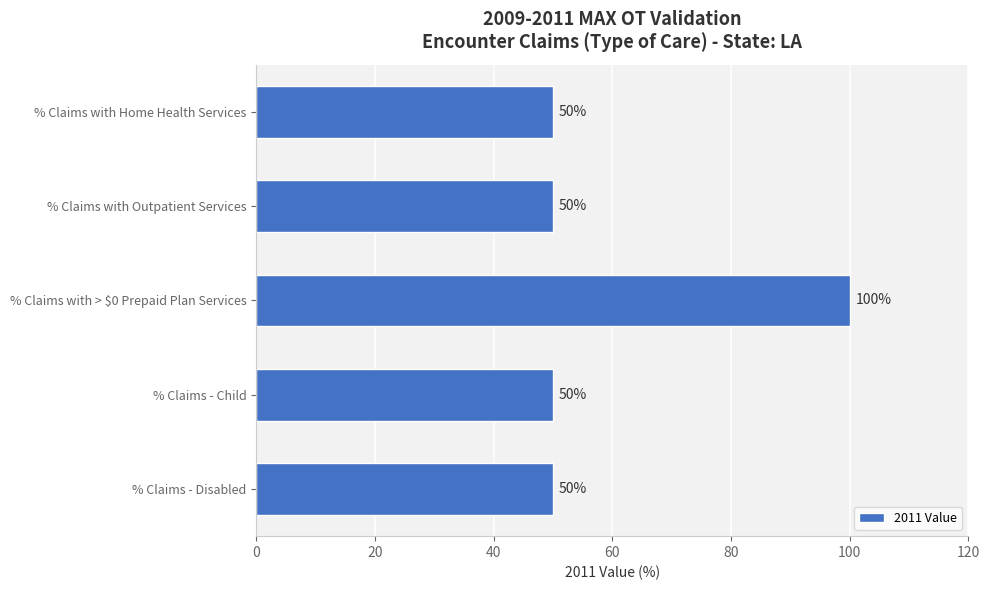

Reading top to bottom, transcribe all the data shown in this chart.

50	50	100	50	50